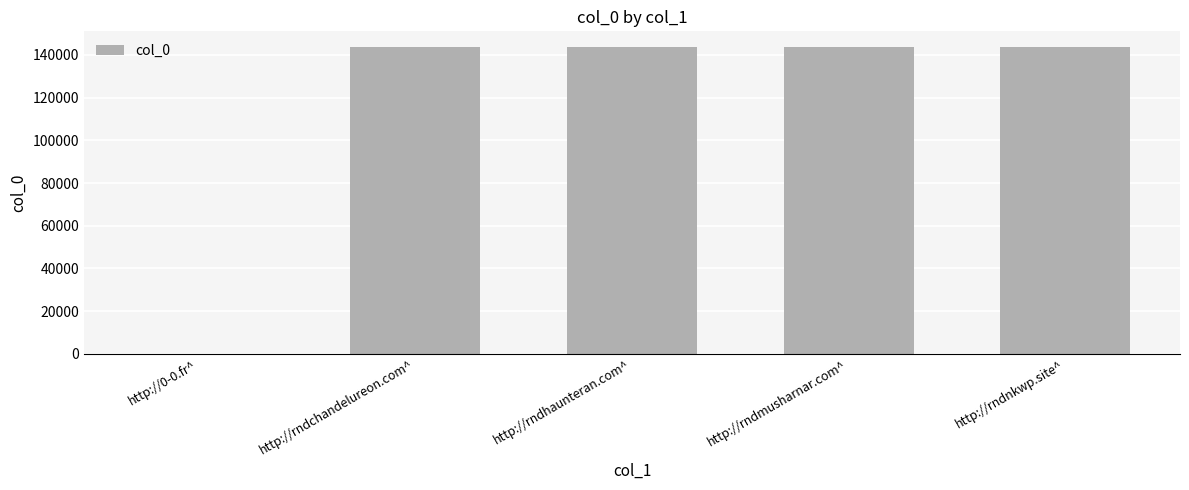

True or false: the data shows 143831 at http://rndchandelureon.com^.

True